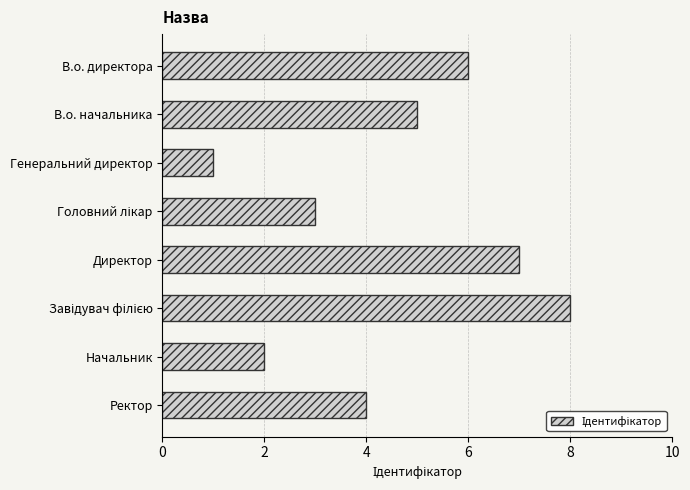

What is the change in value from Генеральний директор to Директор?

+6